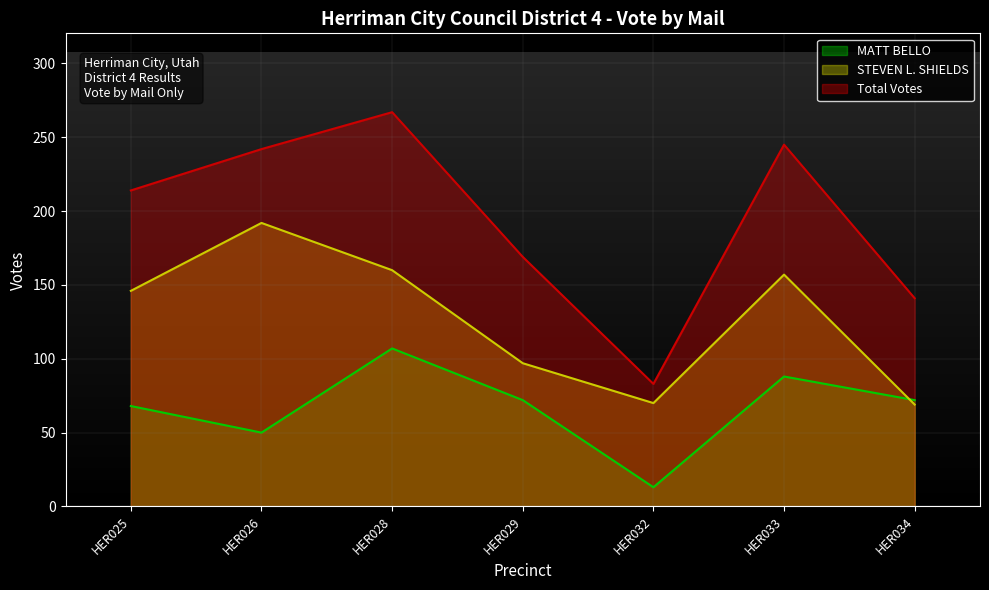

How many lines are shown in the chart?

3